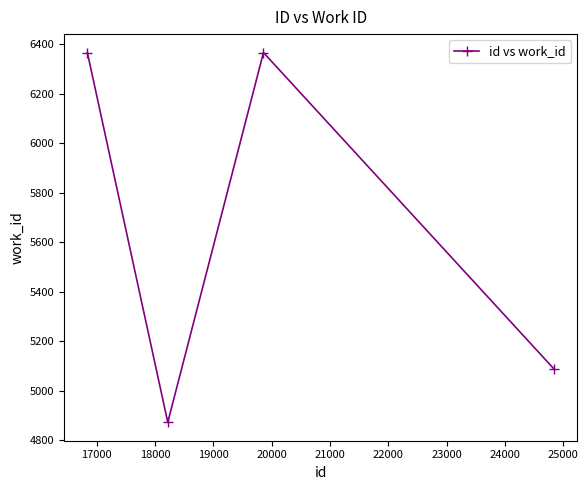

What is the sum of all values?

22693